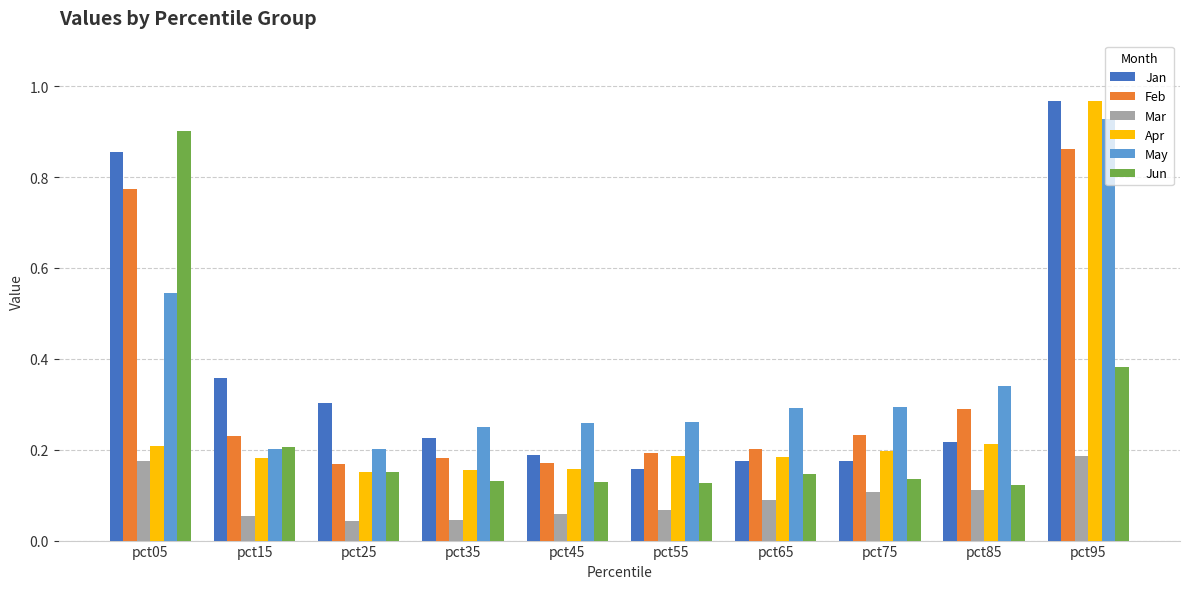

Which series changed the most between pct55 and pct95?

Jan